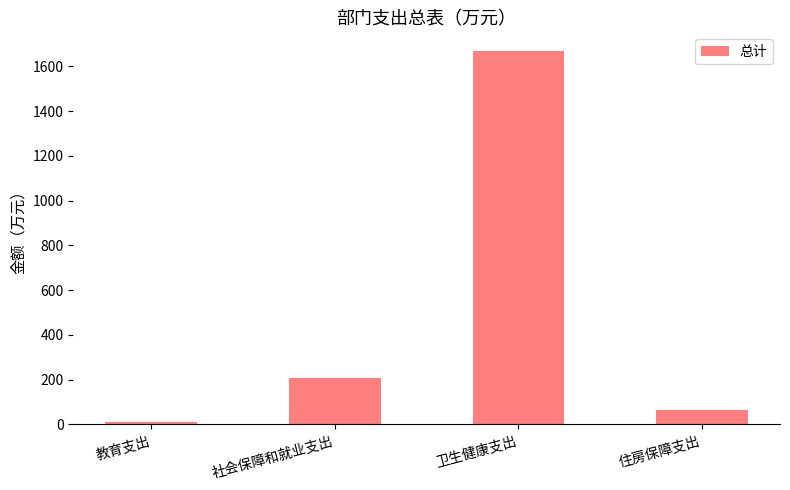

Does the chart contain stacked bars?

No